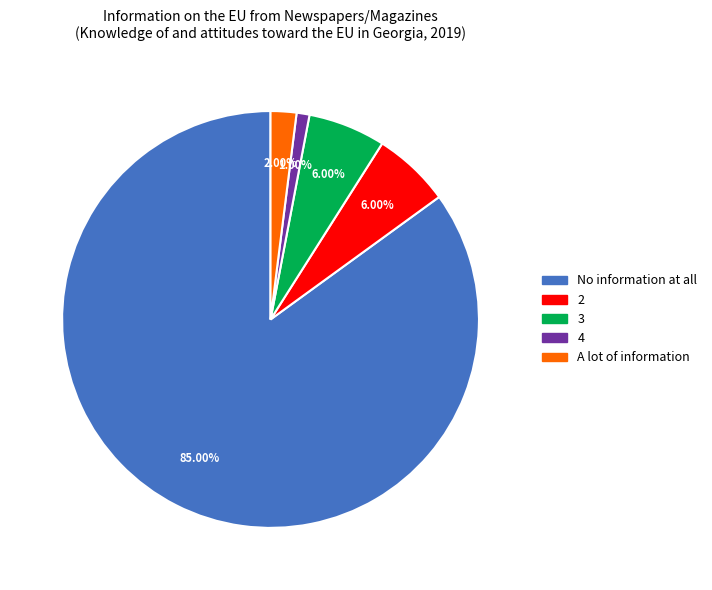

Which category has the biggest portion of the pie?

No information at all